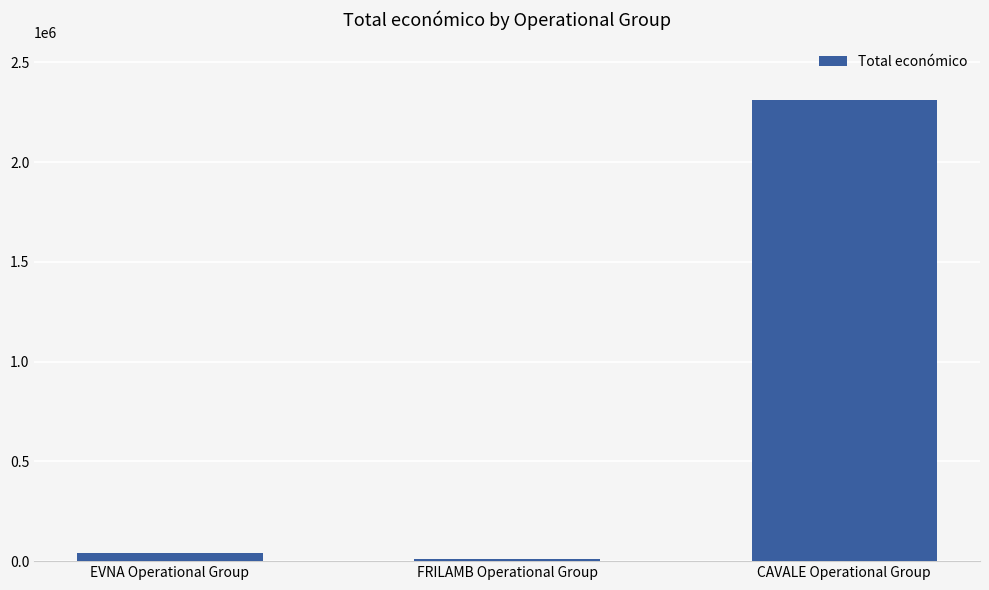

True or false: the data shows 1143675 at CAVALE Operational Group.

False